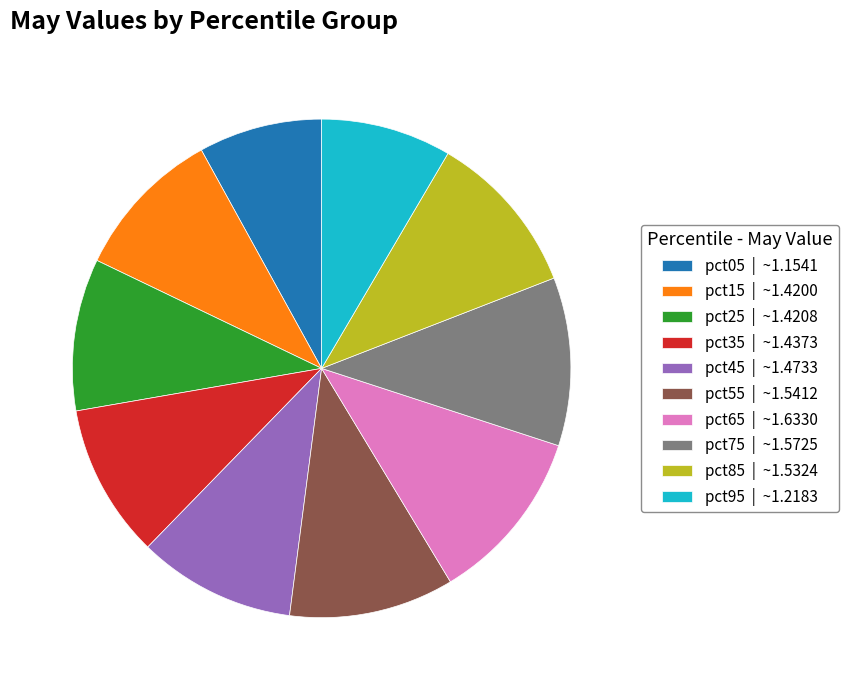

True or false: pct25 accounts for 10% of the total.

True